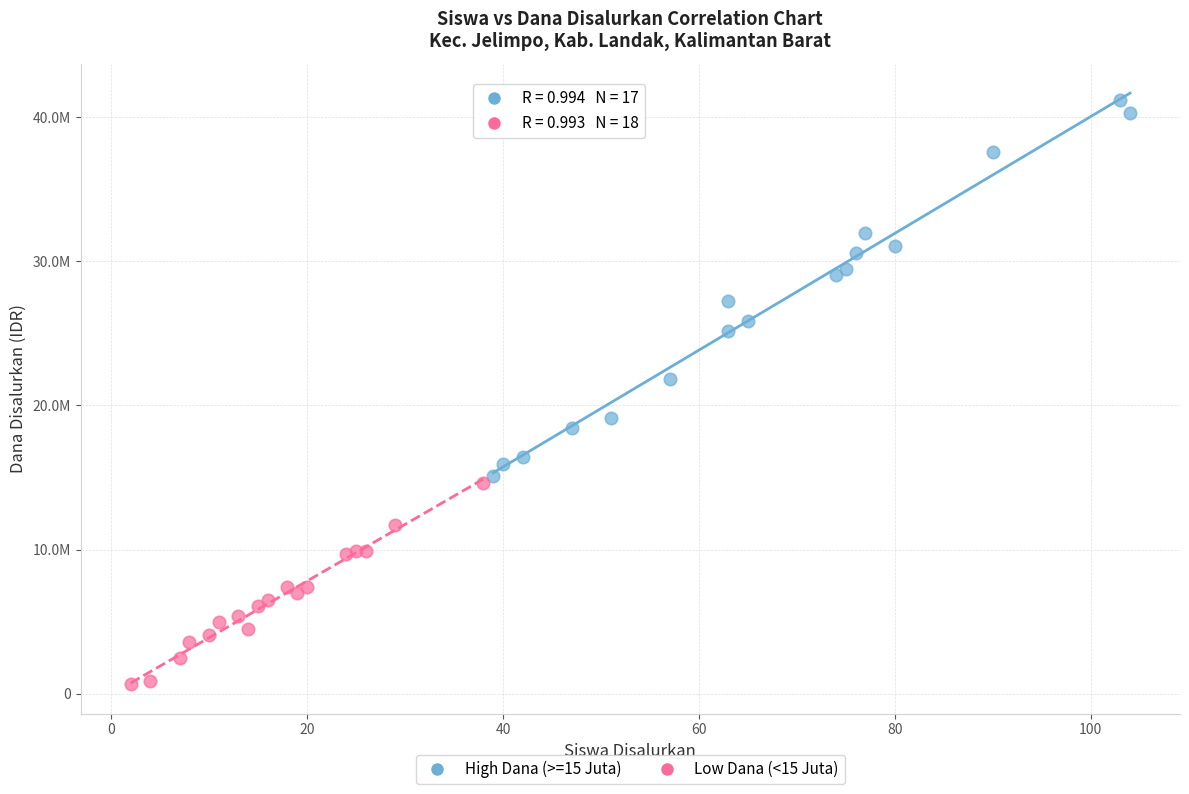

Which series has the largest Y range (max minus min)?

High Dana (>=15 Juta)